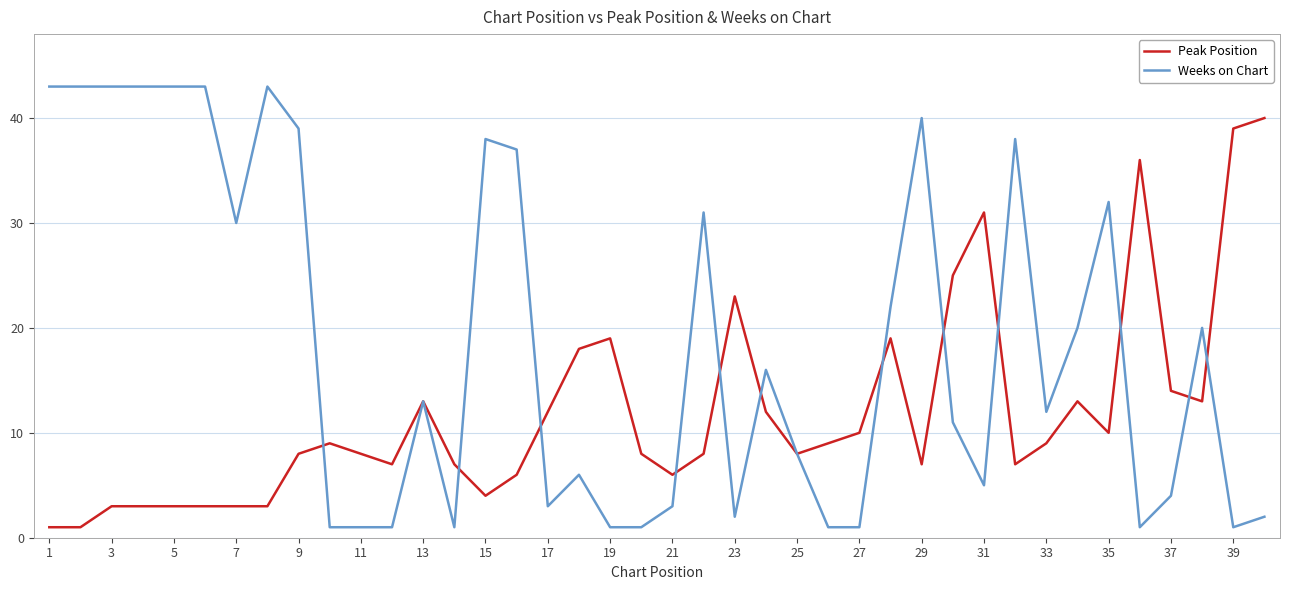

Does the chart have visible grid lines?

Yes